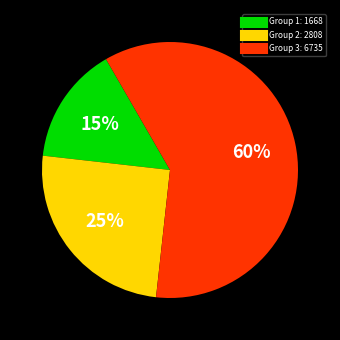

To the nearest percent, what is the difference between the largest and smallest slice percentages?

45%